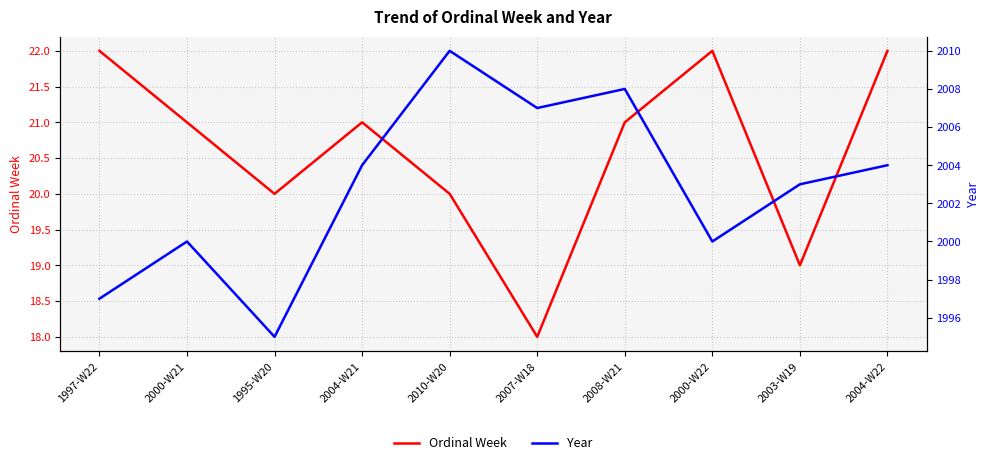

True or false: Ordinal Week and Year intersect in this chart.

False